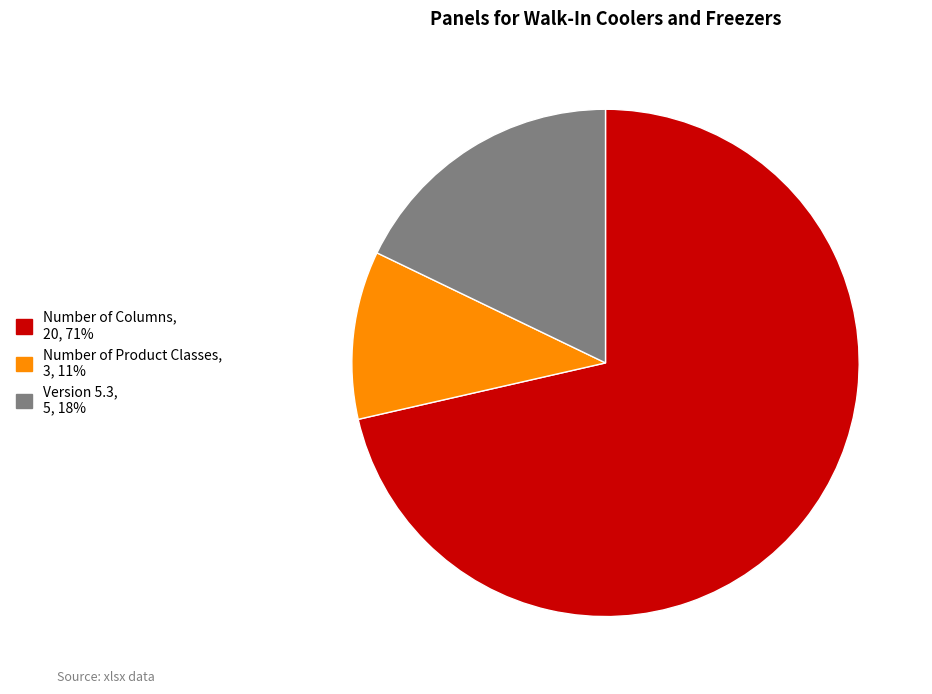

The Number of Columns slice represents 71% of the pie. True or false?

True